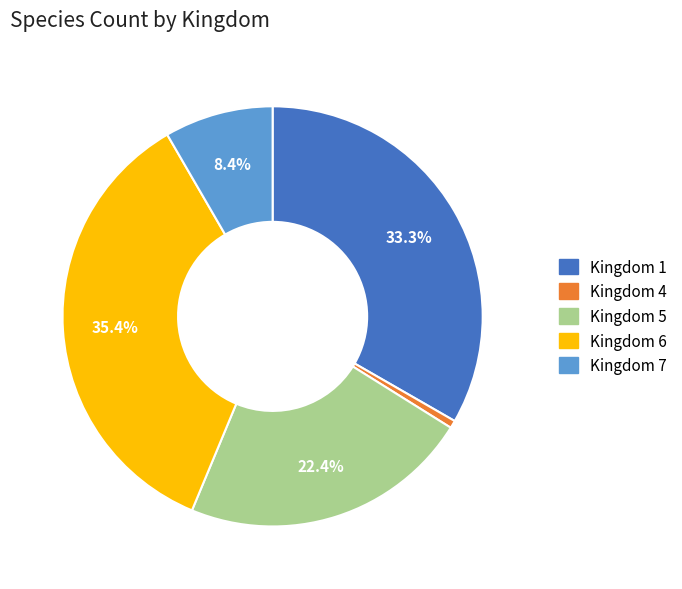

How many segments does this pie chart have?

5